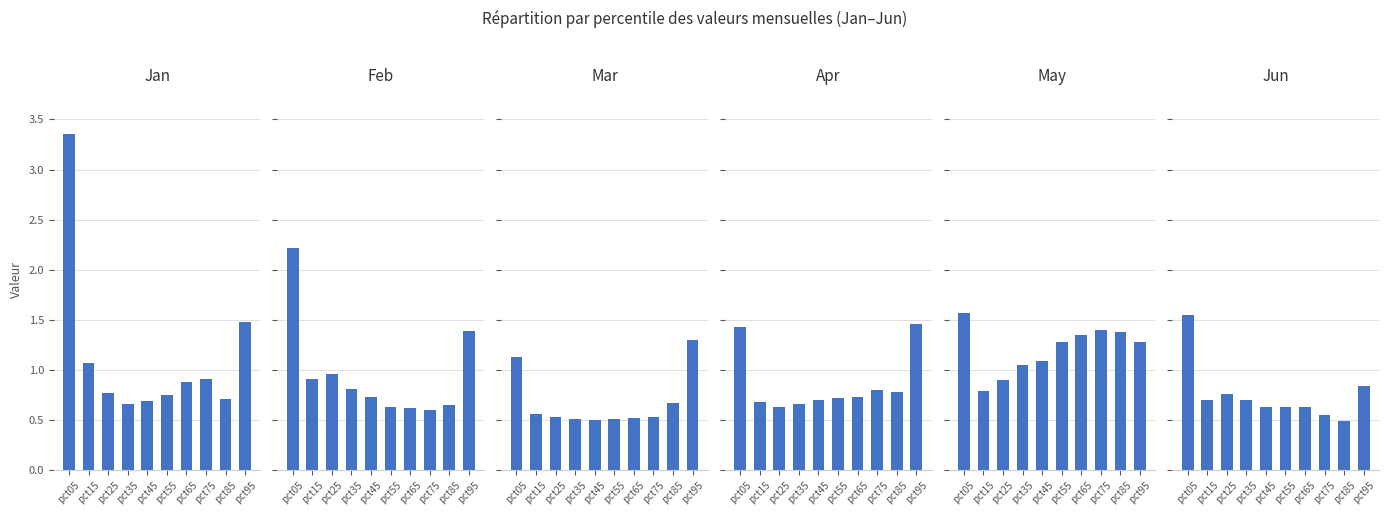

Rank the series by their maximum value, from highest to lowest.

Jan, Feb, May, Jun, Apr, Mar